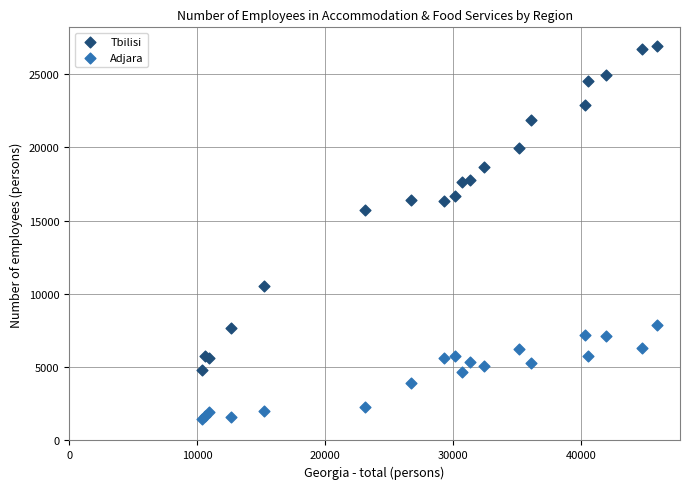

What are all the series names shown in the legend?

Tbilisi, Adjara